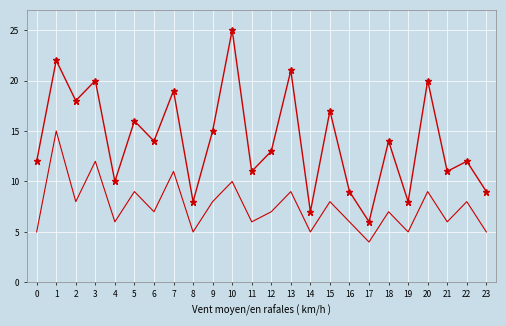

What is the minimum value shown in the chart?

4